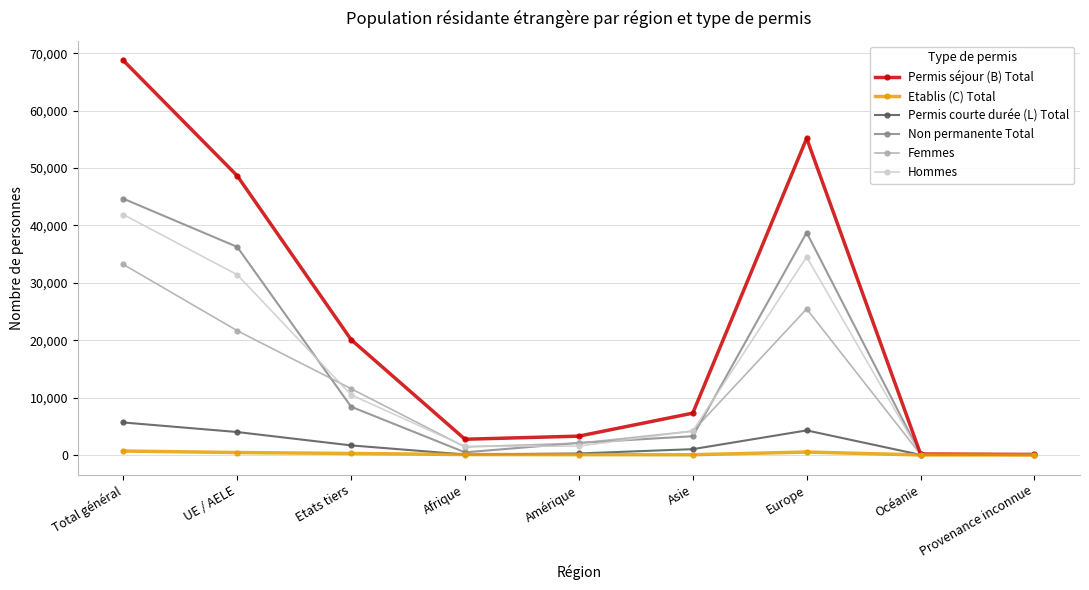

Where is the first local maximum for Femmes?

Europe